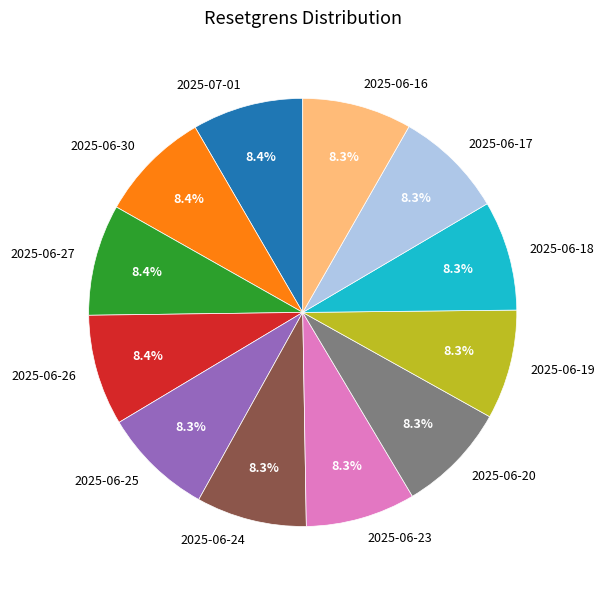

How many segments does this pie chart have?

12